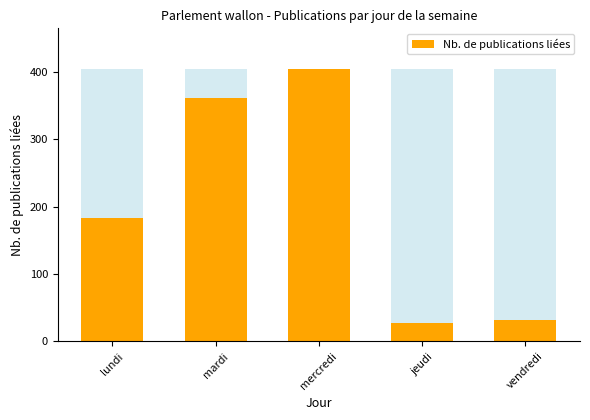

Reading left to right, list all the values displayed in this chart.

lundi=183	mardi=361	mercredi=404	jeudi=27	vendredi=32